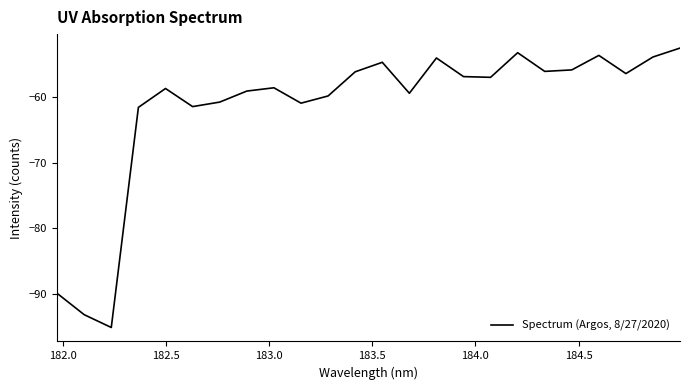

What is the maximum value shown in the chart?

-52.6